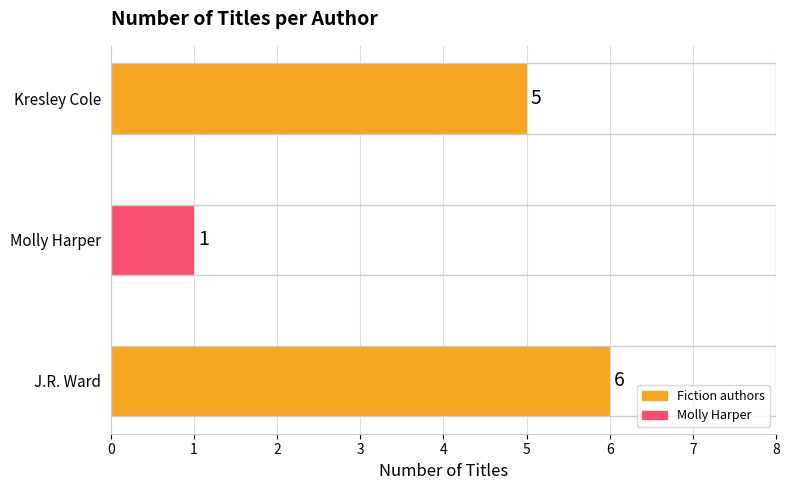

Is it true that the value at Molly Harper is 1?

True